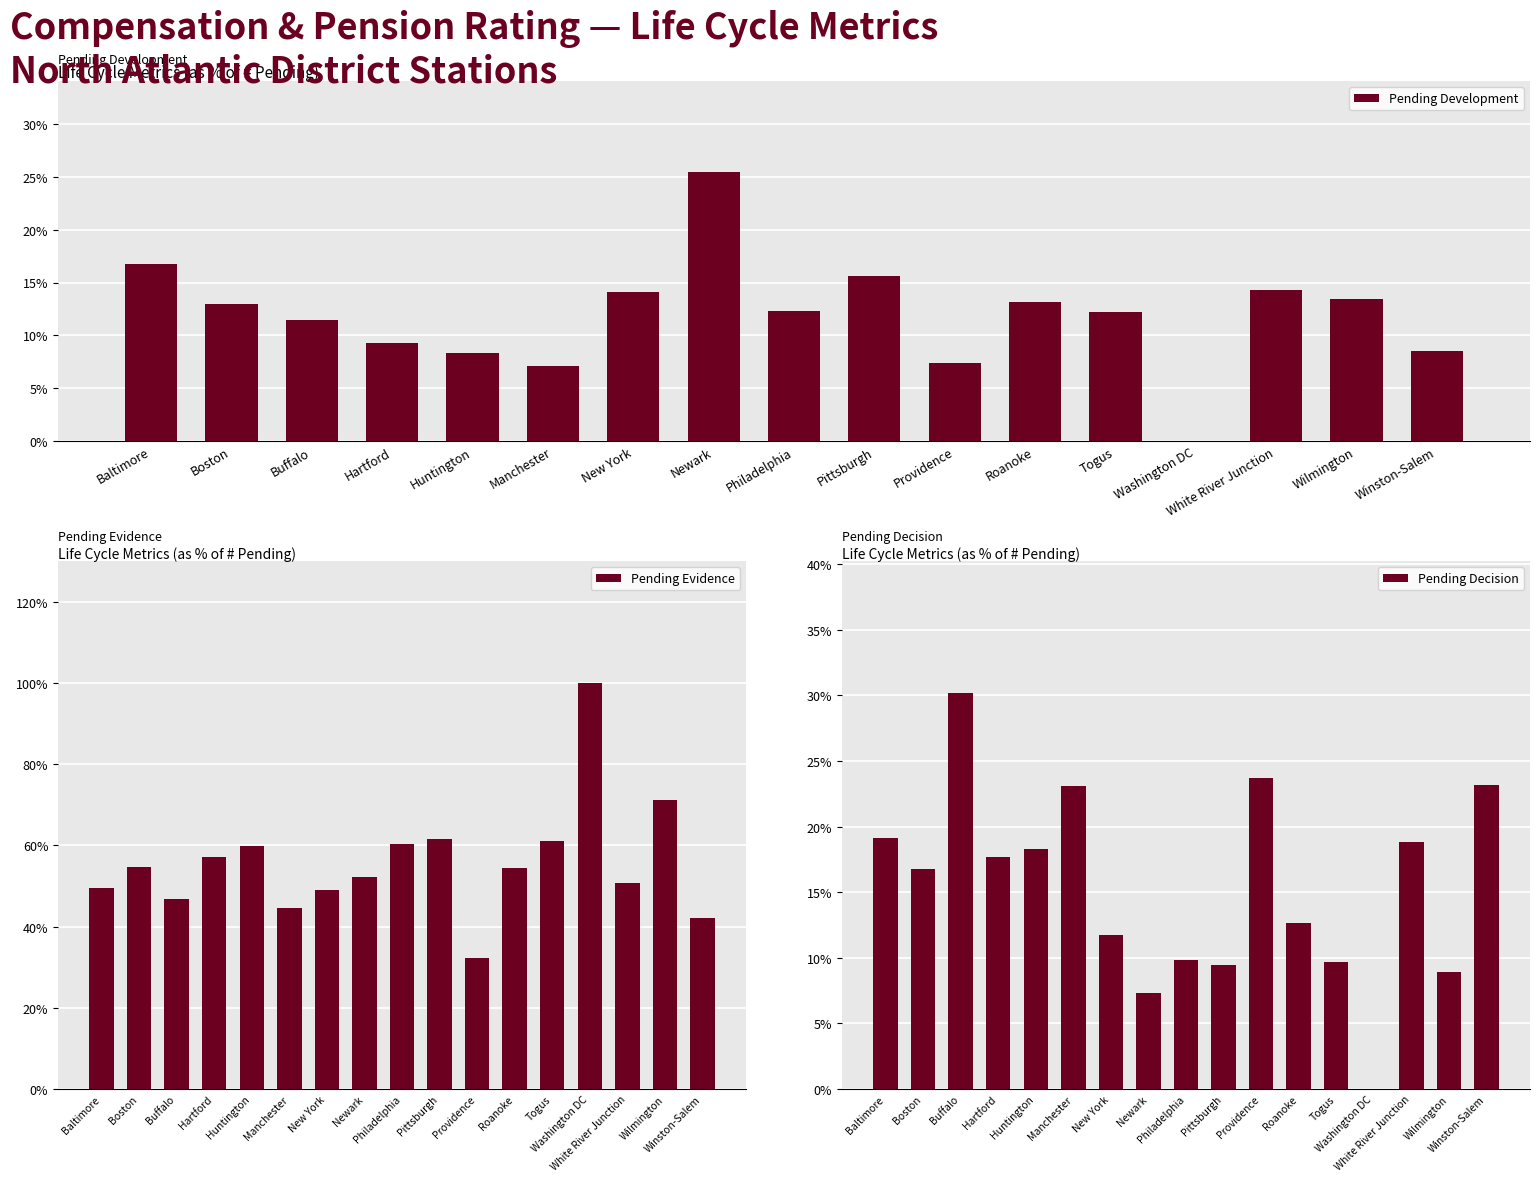

What is the maximum value for Pending Development?

0.3